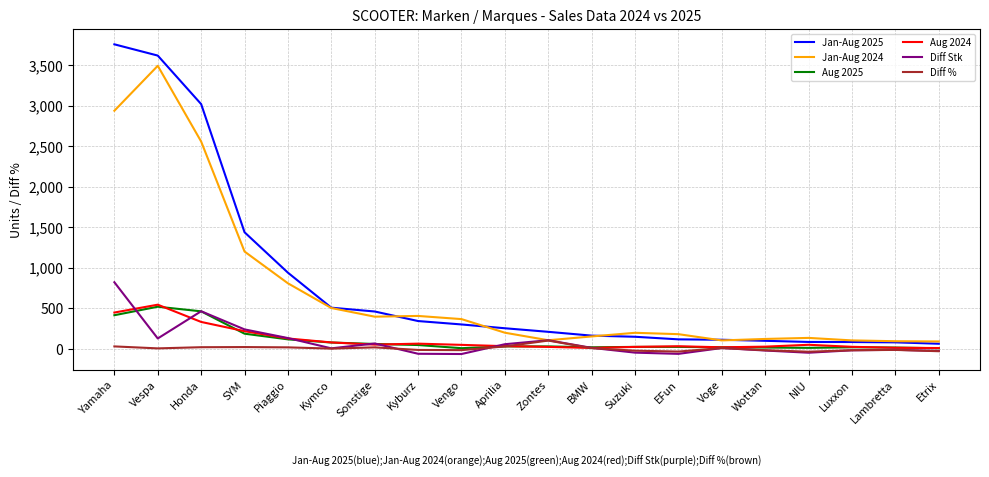

Count the number of categories in the chart.

20